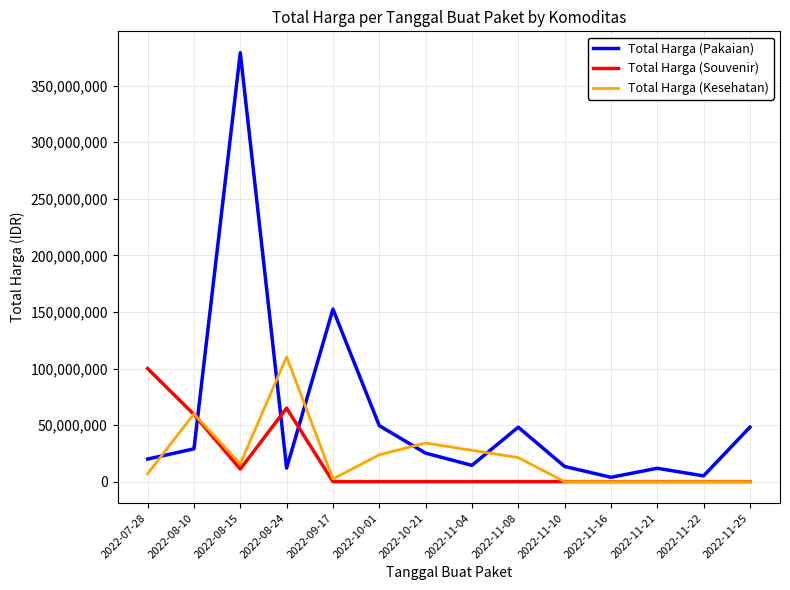

What position from the left is 2022-08-24?

4